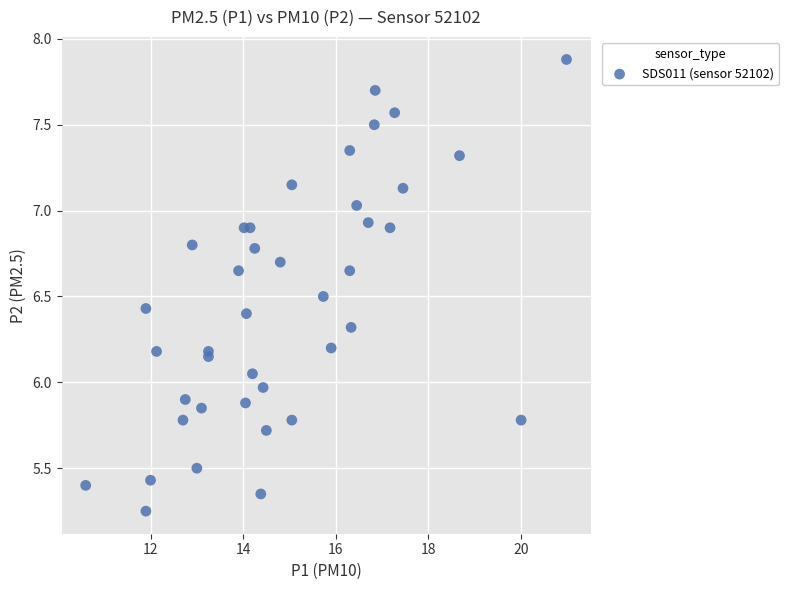

What is the range of X values (max minus min)?

10.4